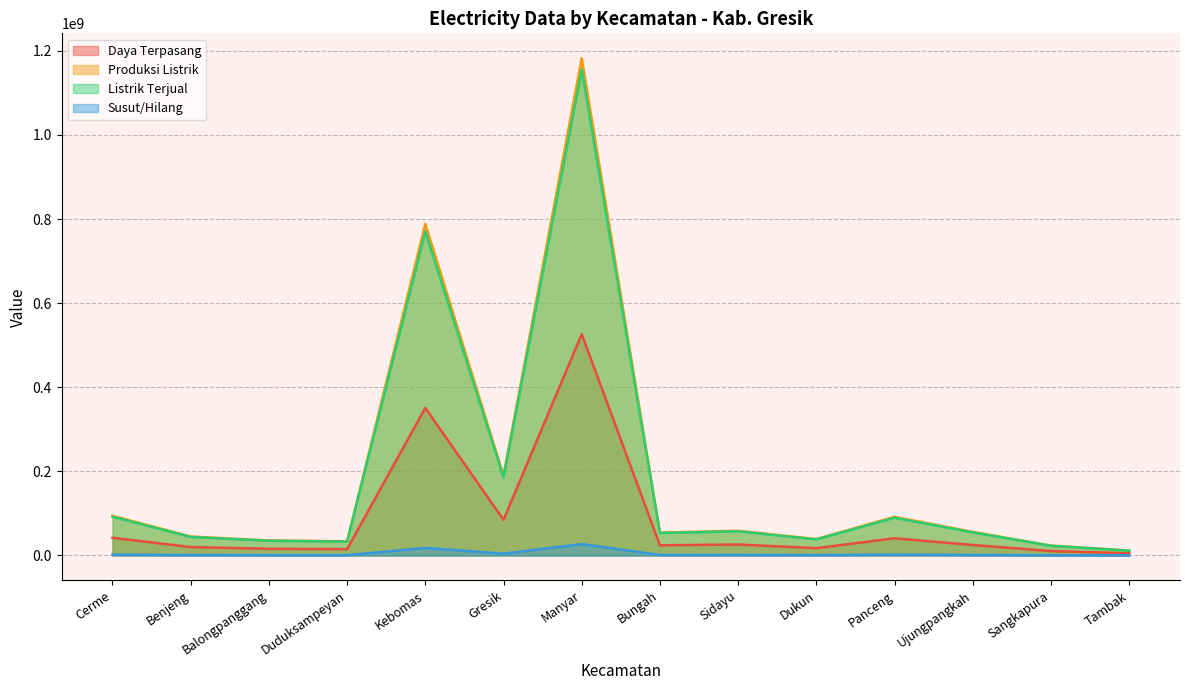

In Daya Terpasang, how many points are higher than both neighbors (excluding endpoints)?

4